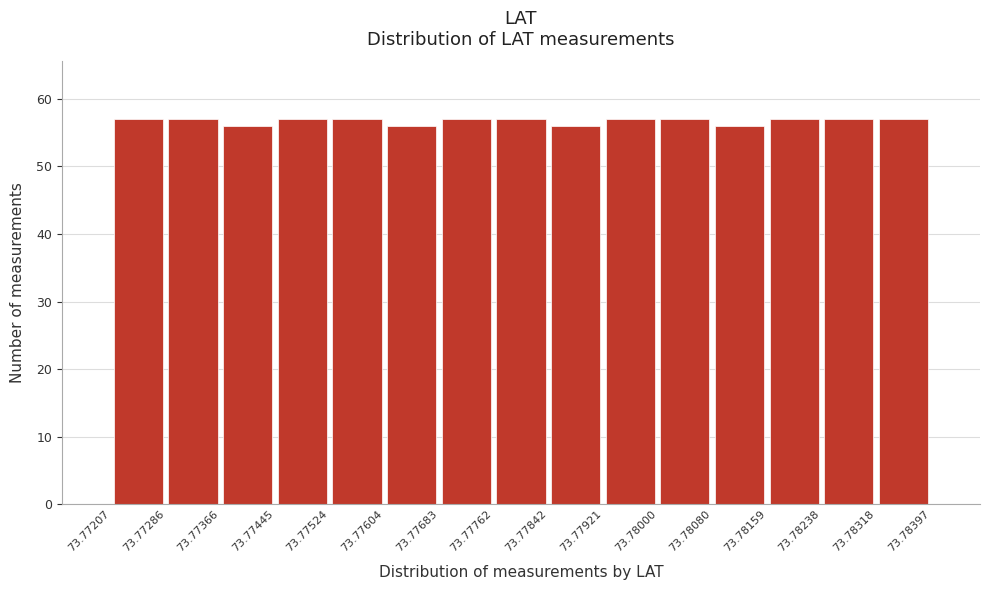

Reading left to right, list every bar in this chart as the range it spans on the x-axis followed by its height. The values are not printed on the chart, so give them approximately, as read against the axis.

73.77207 to 73.77286: 57
73.77286 to 73.77366: 57
73.77366 to 73.77445: 56
73.77445 to 73.77524: 57
73.77524 to 73.77604: 57
73.77604 to 73.77683: 56
73.77683 to 73.77762: 57
73.77762 to 73.77842: 57
73.77842 to 73.77921: 56
73.77921 to 73.78000: 57
73.78000 to 73.78080: 57
73.78080 to 73.78159: 56
73.78159 to 73.78238: 57
73.78238 to 73.78318: 57
73.78318 to 73.78397: 57